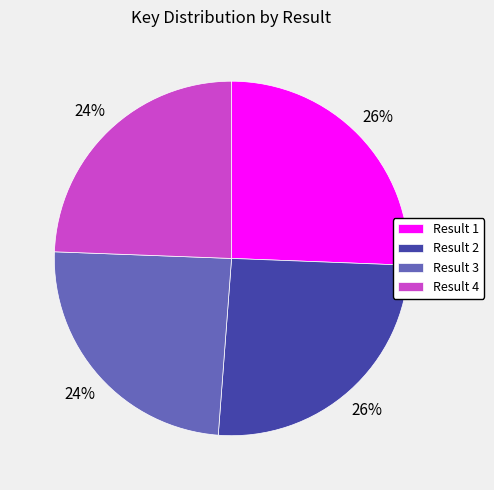

To the nearest percent, what is the average slice percentage?

25%